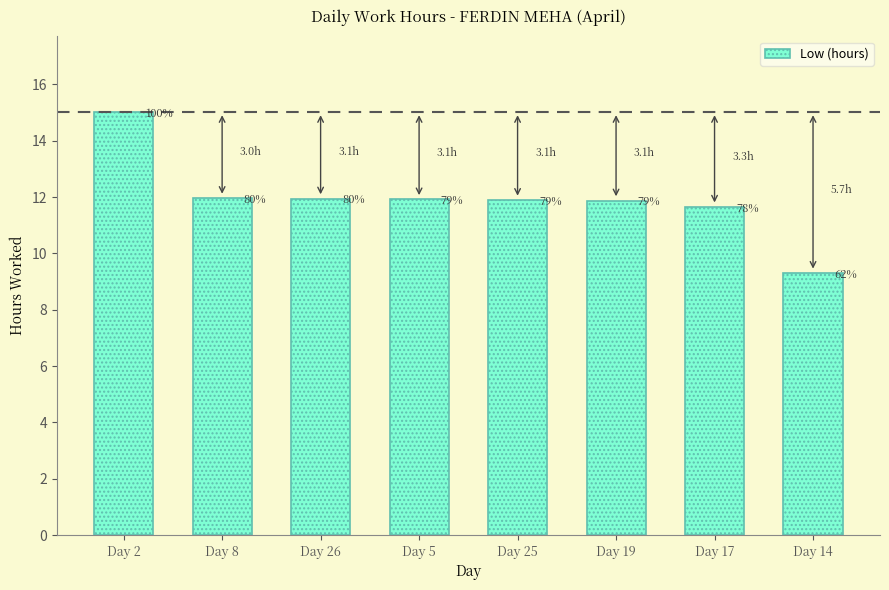

Are the bars horizontal?

No